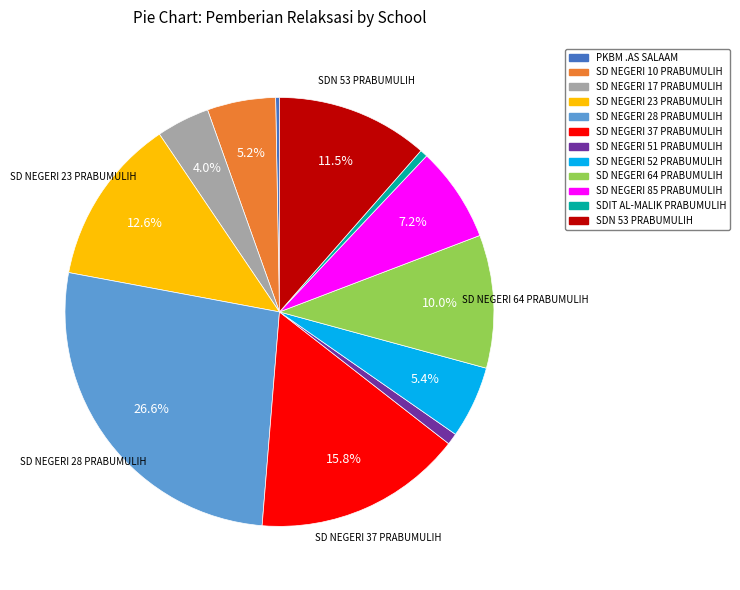

The SD NEGERI 64 PRABUMULIH slice represents 16% of the pie. True or false?

False